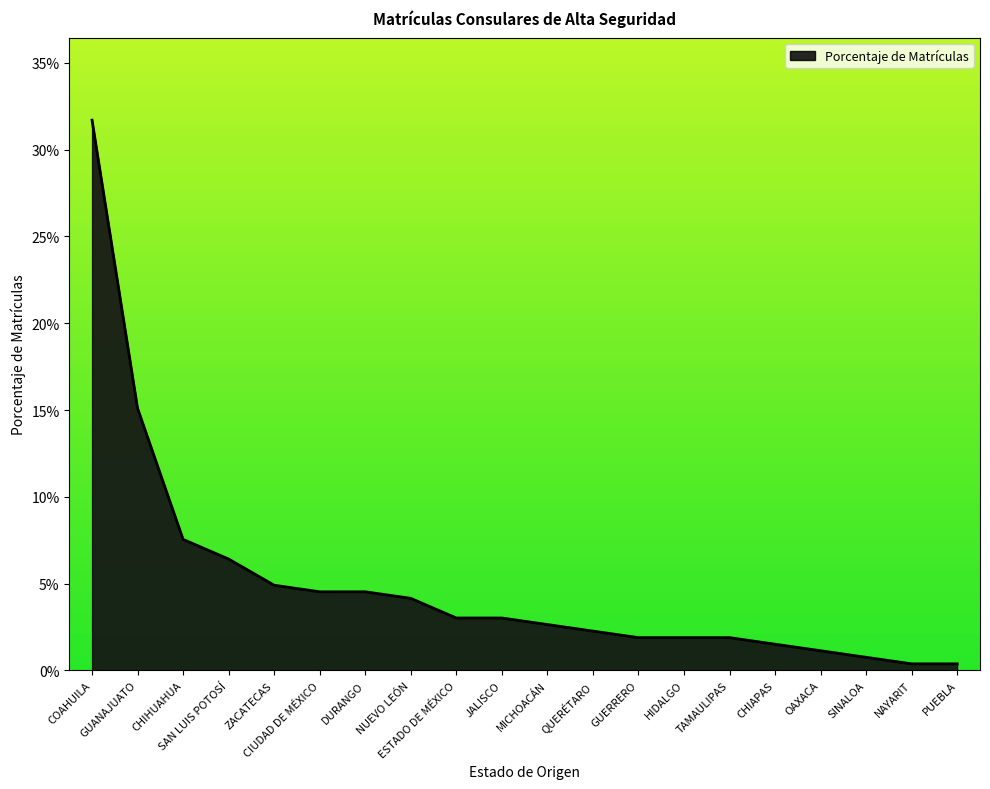

List the labels in order of value, smallest first.

NAYARIT, PUEBLA, SINALOA, OAXACA, CHIAPAS, GUERRERO, HIDALGO, TAMAULIPAS, QUERÉTARO, MICHOACÁN, ESTADO DE MÉXICO, JALISCO, NUEVO LEÓN, CIUDAD DE MÉXICO, DURANGO, ZACATECAS, SAN LUIS POTOSÍ, CHIHUAHUA, GUANAJUATO, COAHUILA